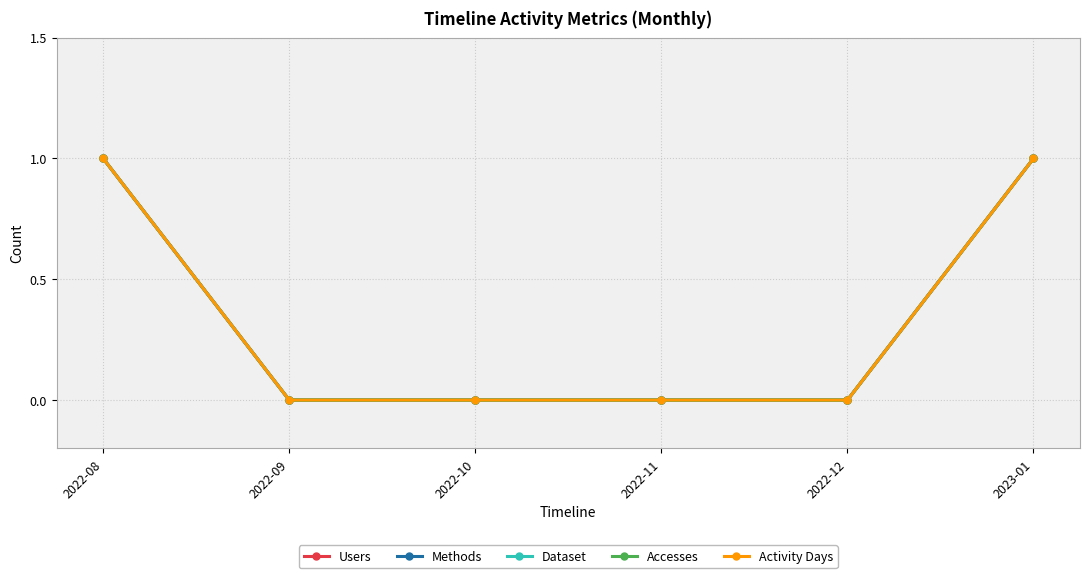

Which series has the largest total across all categories?

Users